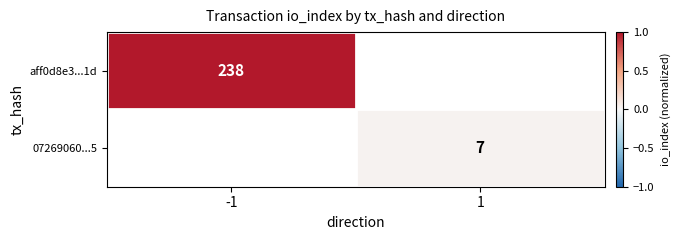

The aff0d8e3...1d series shows 90 at -1. True or false?

False